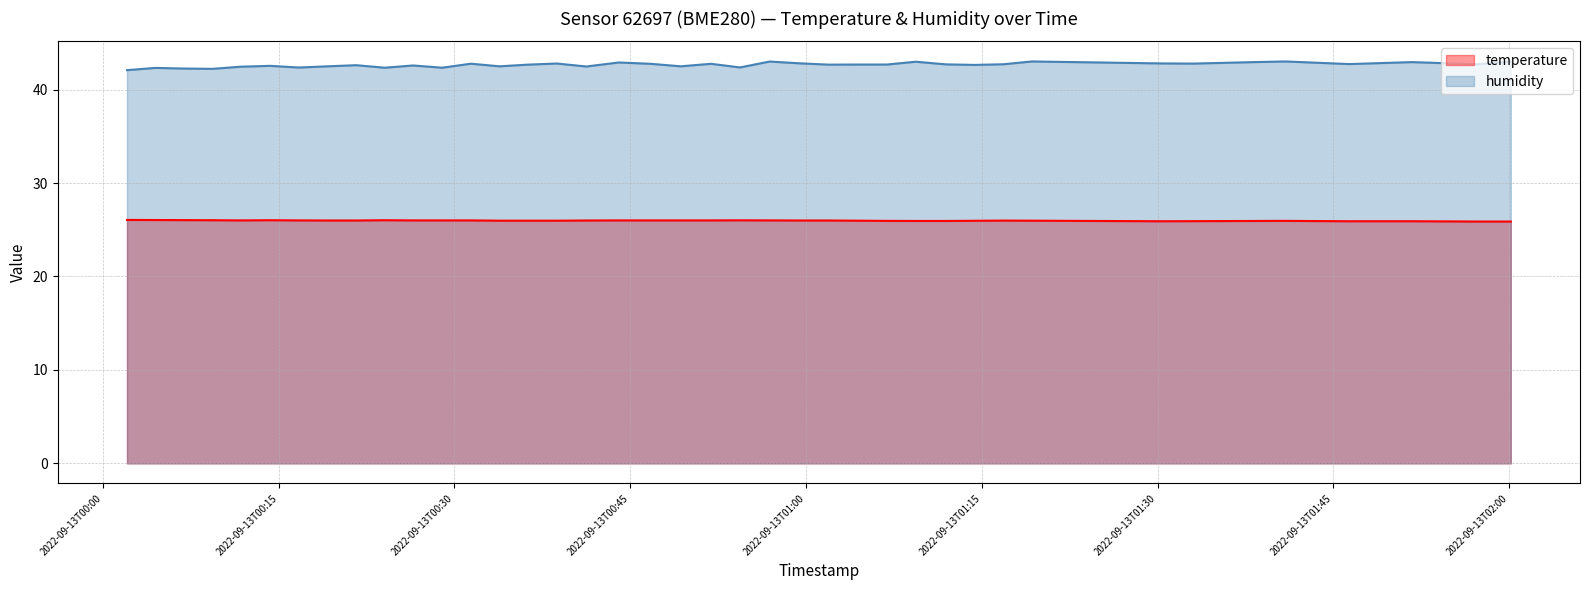

What is the total value across all series at 2022-09-13T00:14:16?

68.6